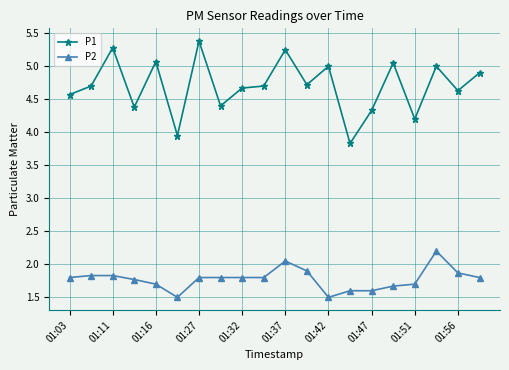

List the series in order of their peak value, highest first.

P1, P2